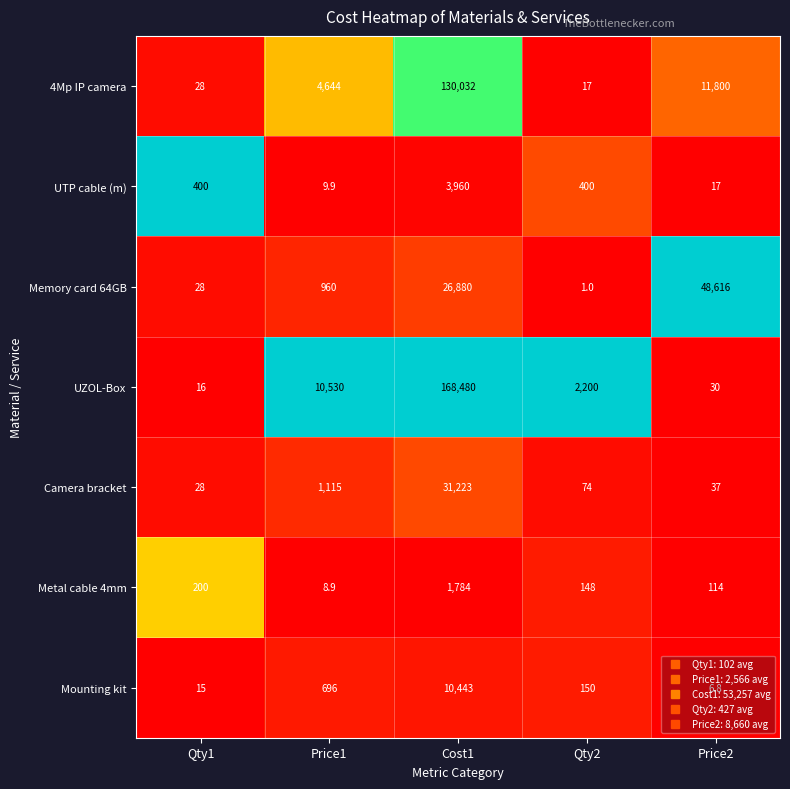

What is the difference between the Memory card 64GB values at Cost1 and Price2?

21736.0